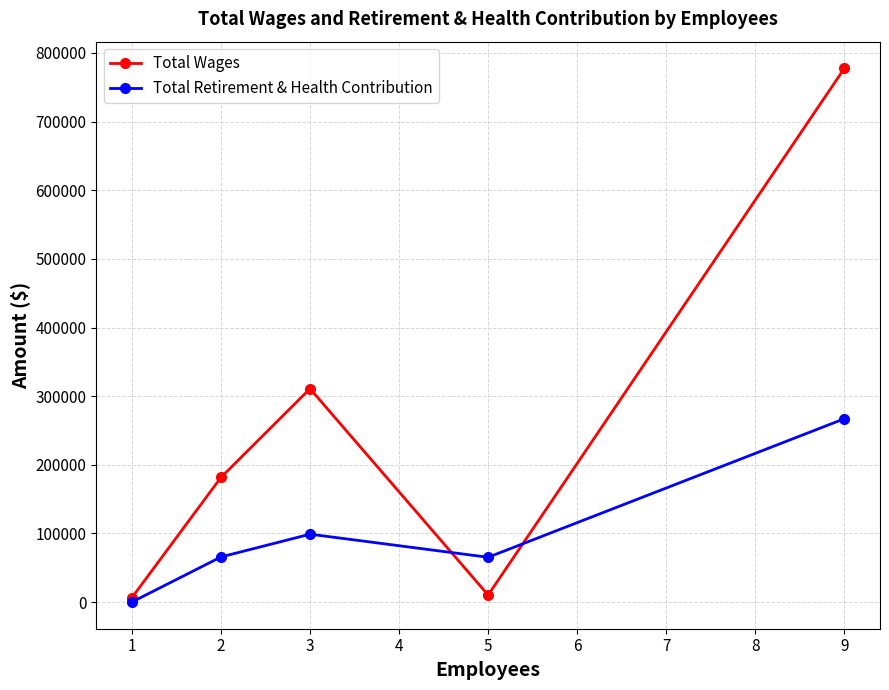

At which category does Total Wages reach its first local valley?

5